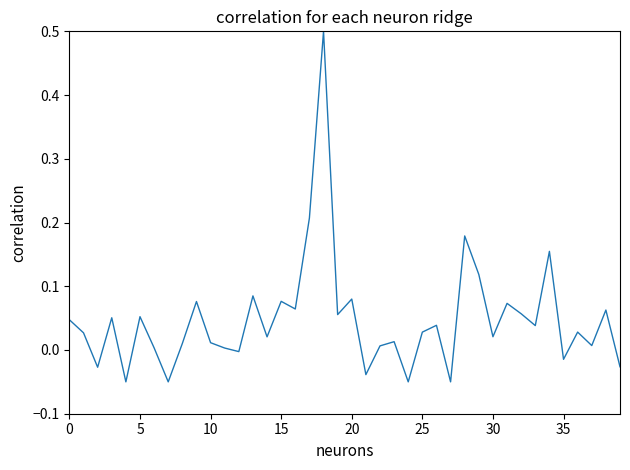

What is the greatest value displayed?

0.5